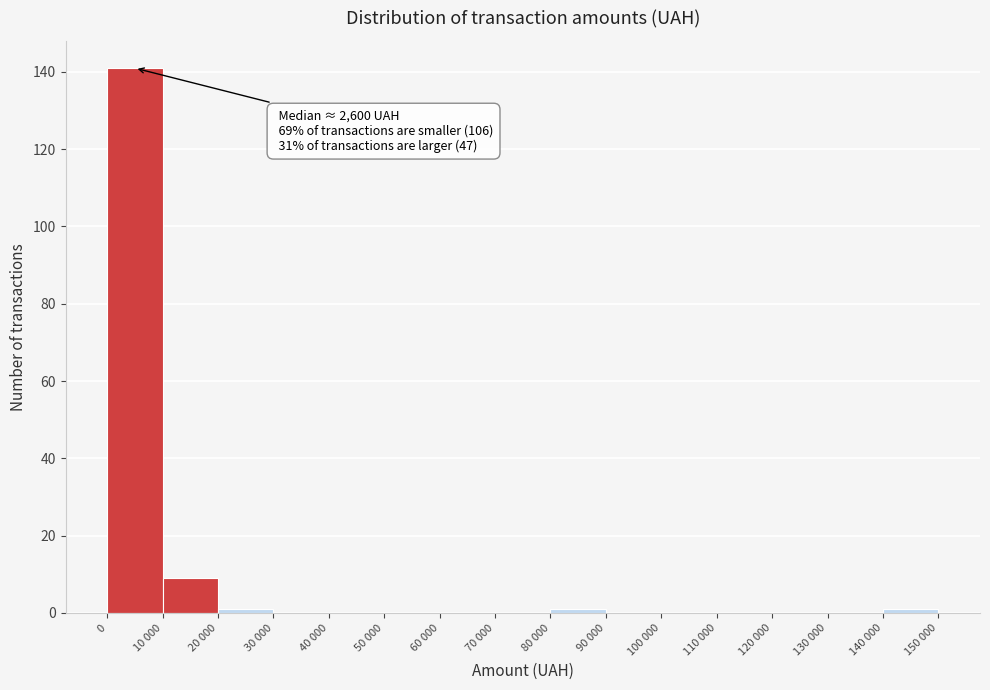

Reading right to left, what are all the values shown in this chart?

140 000=1	130 000=0	120 000=0	110 000=0	100 000=0	90 000=0	80 000=1	70 000=0	60 000=0	50 000=0	40 000=0	30 000=0	20 000=1	10 000=9	0=141